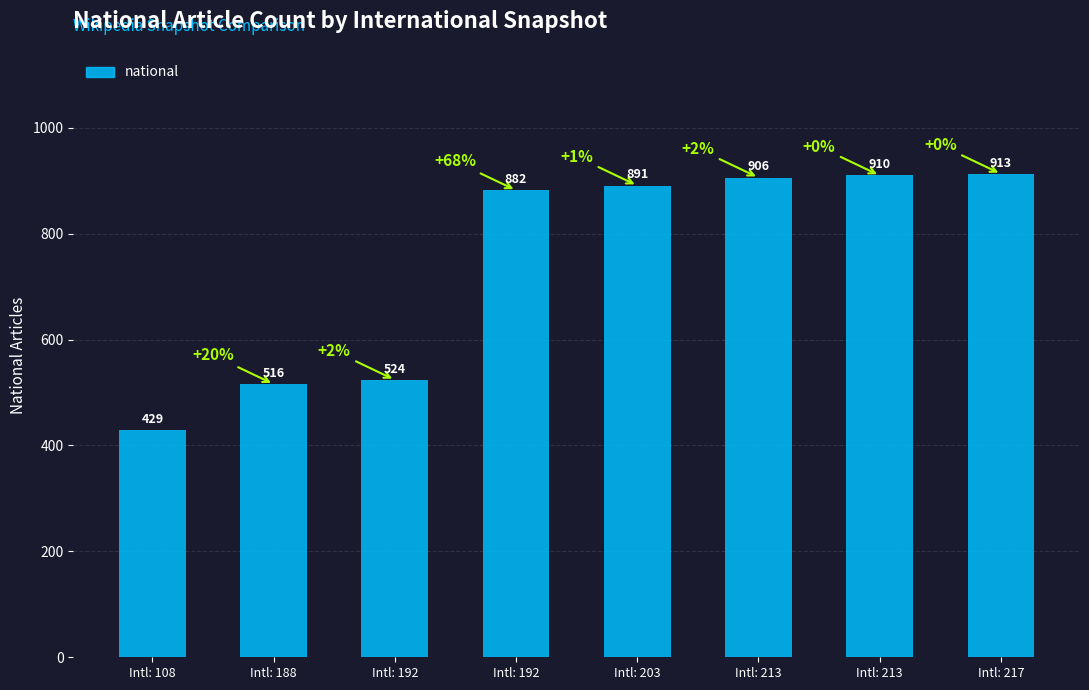

List the labels in order of value, largest first.

Intl: 217, Intl: 213, Intl: 213, Intl: 203, Intl: 192, Intl: 192, Intl: 188, Intl: 108